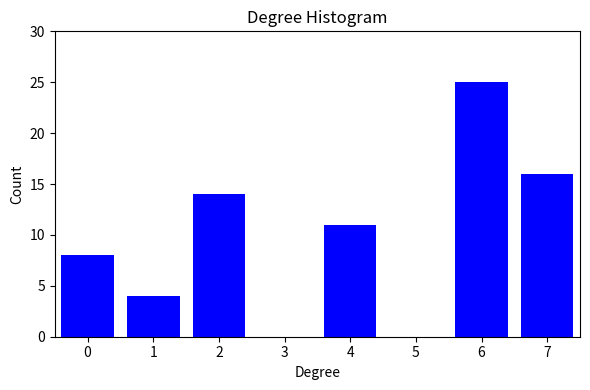

Reading left to right, what are all the values shown in this chart?

0=8	1=4	2=14	3=0	4=11	5=0	6=25	7=16